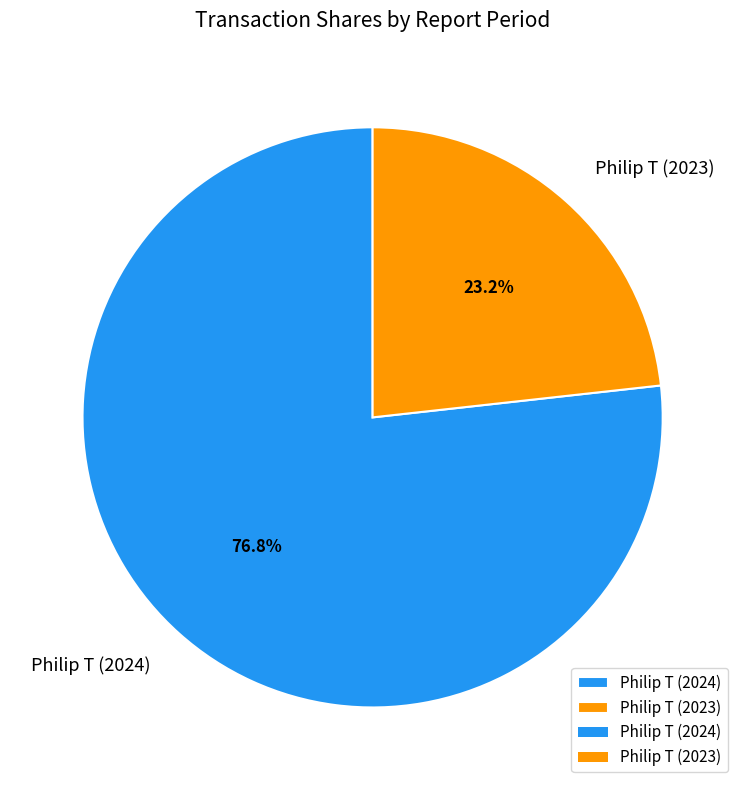

To the nearest percent, what percentage of the pie is Philip T (2024)?

77%